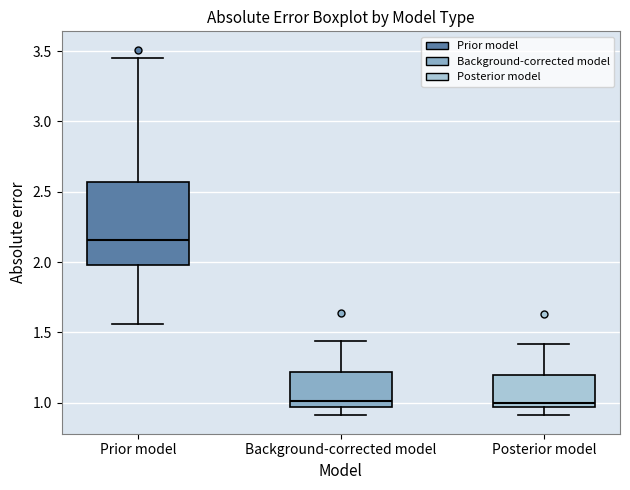

Reading left to right, transcribe this box plot: for each box, give where its median line is, the range the box spans, and where its two whiskers end, as read against the y-axis. The values are not printed on the chart, so give them approximately, as read against the axis.

Prior model: median 2.15, box 2.00 to 2.55, whiskers 1.55 to 3.45
Background-corrected model: median 1.00, box 0.95 to 1.20, whiskers 0.90 to 1.45
Posterior model: median 1.00, box 0.95 to 1.20, whiskers 0.90 to 1.40